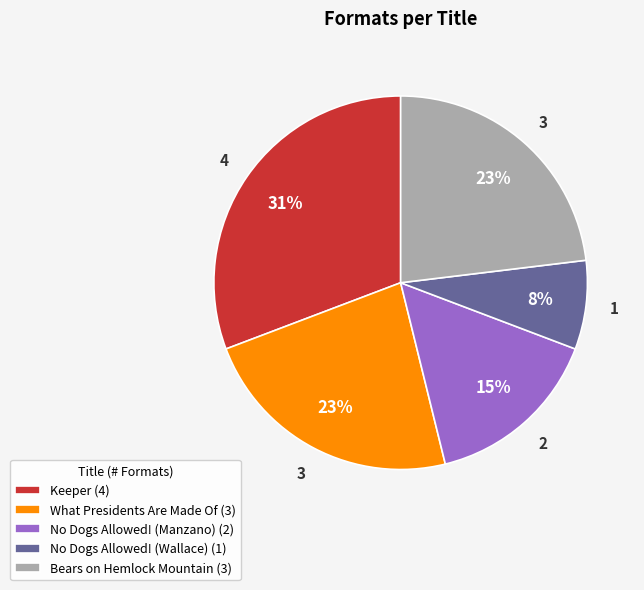

Does No Dogs Allowed! (Wallace) (1) account for over 50% of the chart?

No